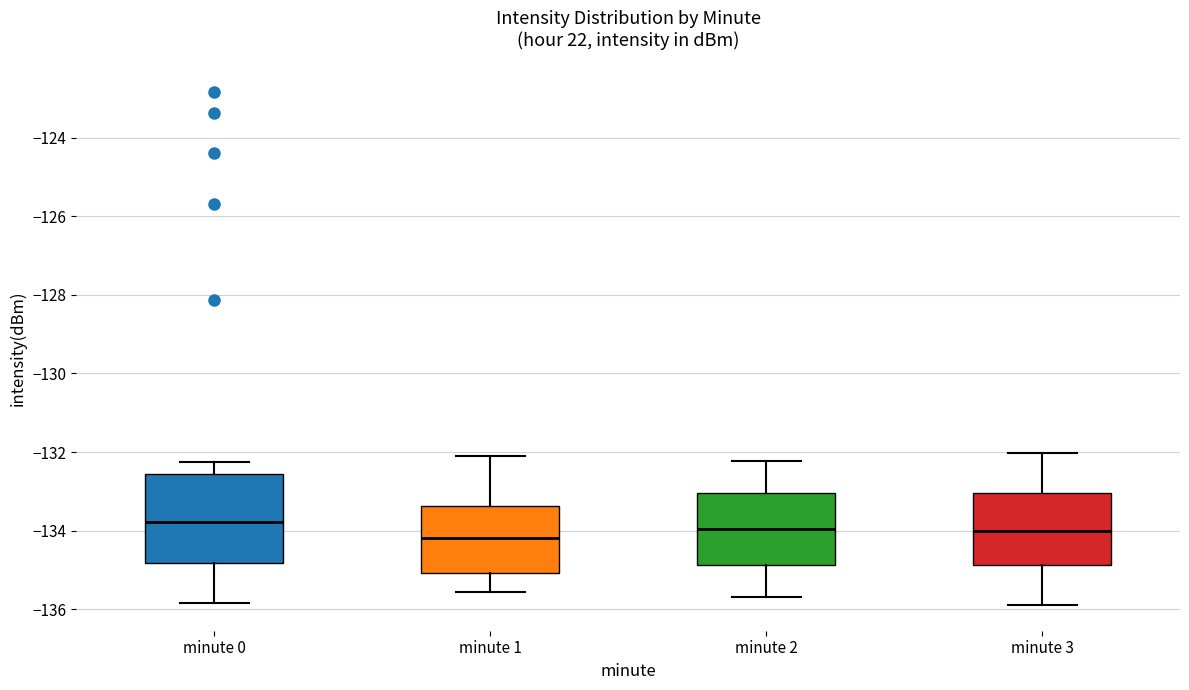

Comparing the boxes themselves (not the whiskers), which one is the tallest?

minute 0